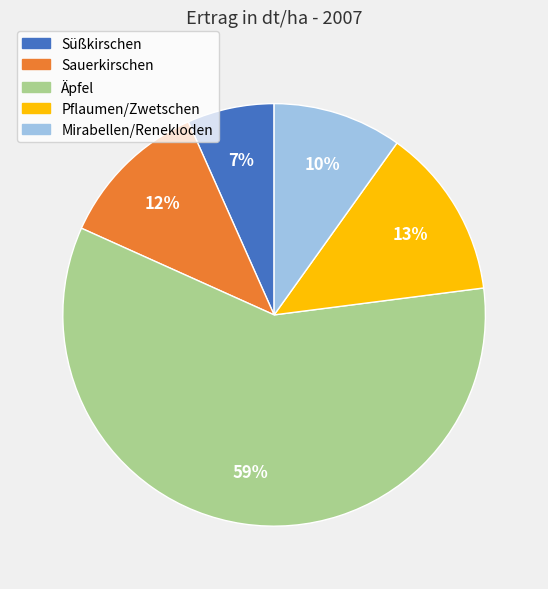

Which category accounts for the majority?

Äpfel